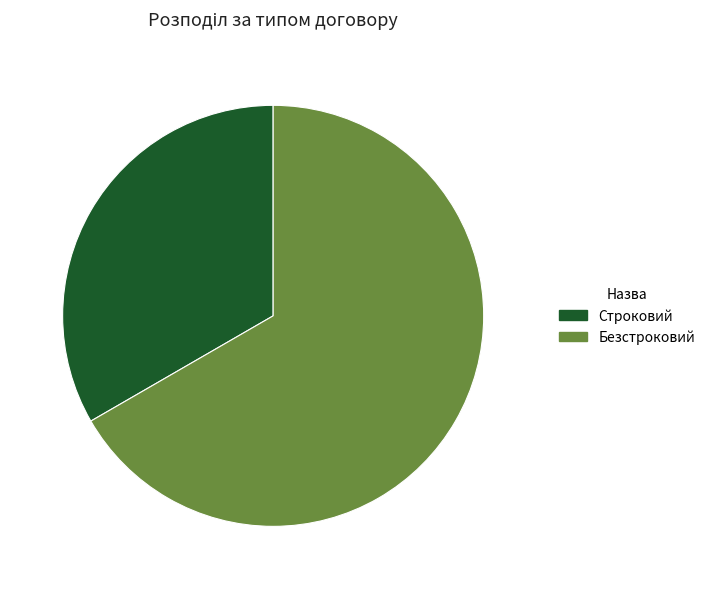

The Безстроковий slice represents 72% of the pie. True or false?

False